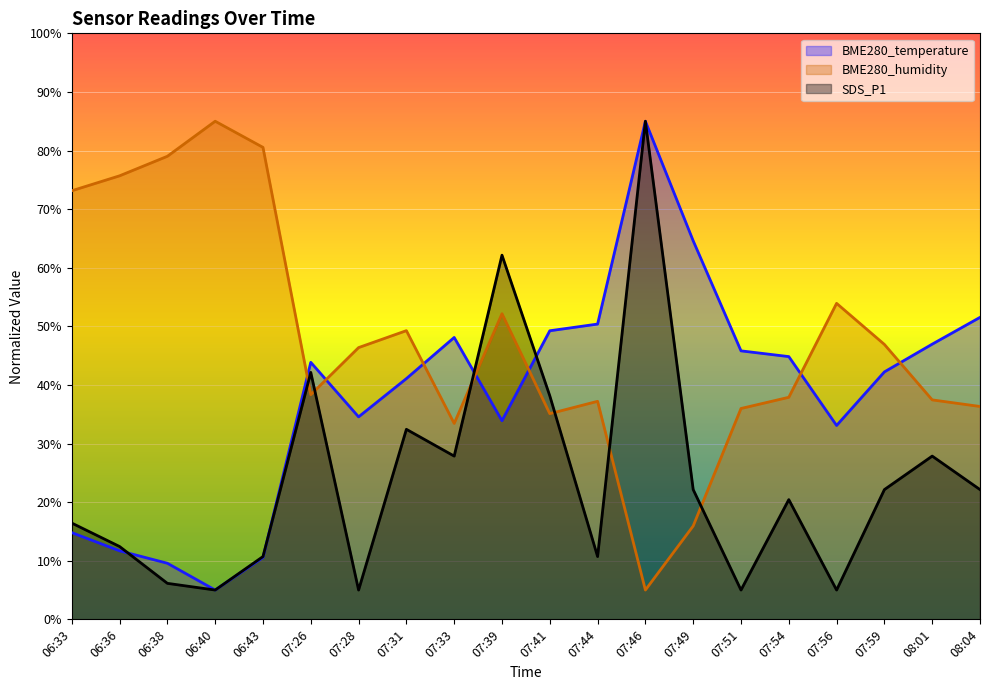

Is the value of SDS_P1 at 06:40 greater than the value of BME280_humidity at 06:40?

No